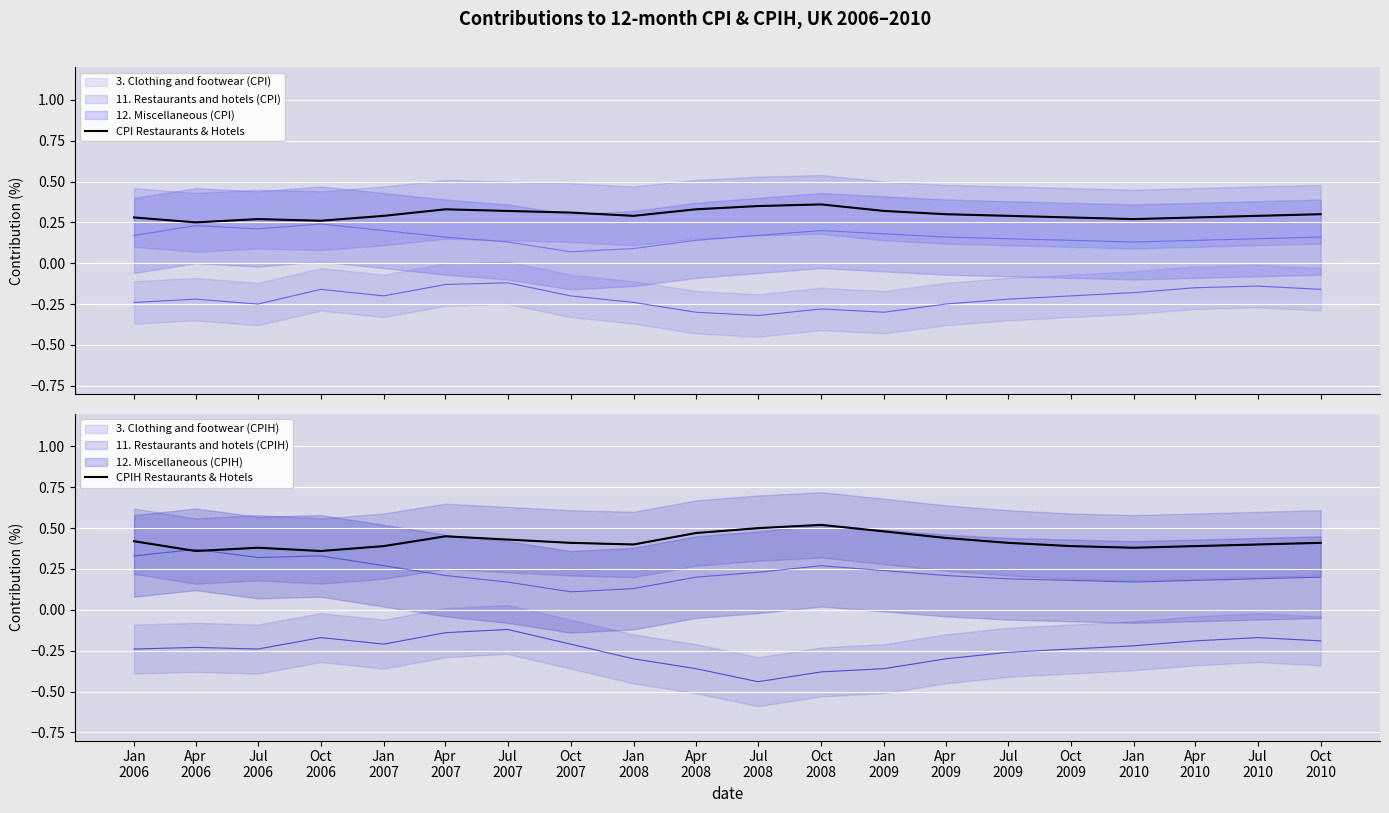

True or false: CPI Restaurants & Hotels has more than 0 points higher than both neighbors.

True